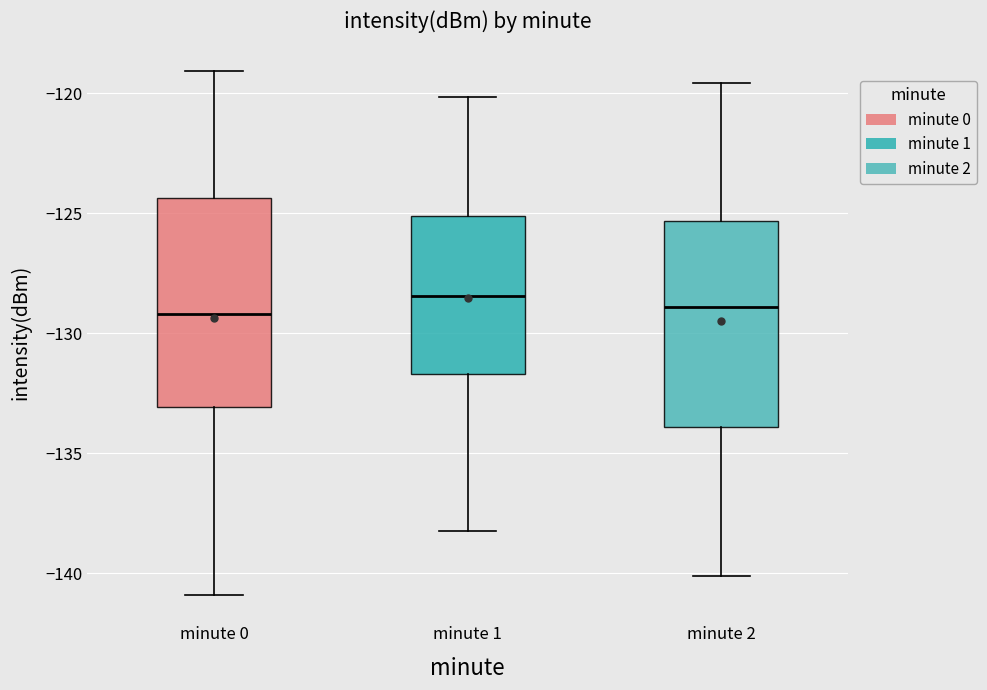

Reading left to right, transcribe this box plot: for each box, give where its median line is, the range the box spans, and where its two whiskers end, as read against the y-axis. The values are not printed on the chart, so give them approximately, as read against the axis.

minute 0: median -129.0, box -133.0 to -124.5, whiskers -141.0 to -119.0
minute 1: median -128.5, box -131.5 to -125.0, whiskers -138.0 to -120.0
minute 2: median -129.0, box -134.0 to -125.5, whiskers -140.0 to -119.5